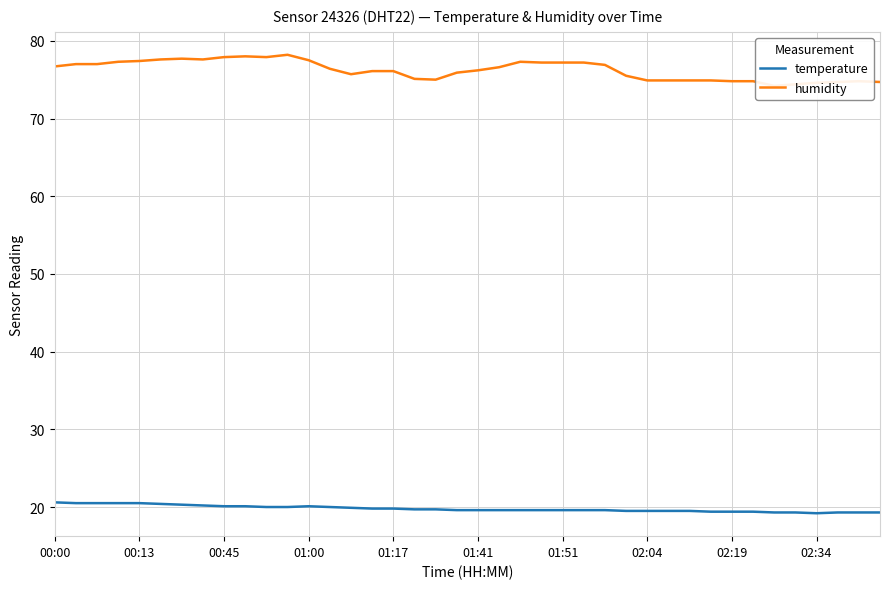

True or false: temperature and humidity intersect in this chart.

False